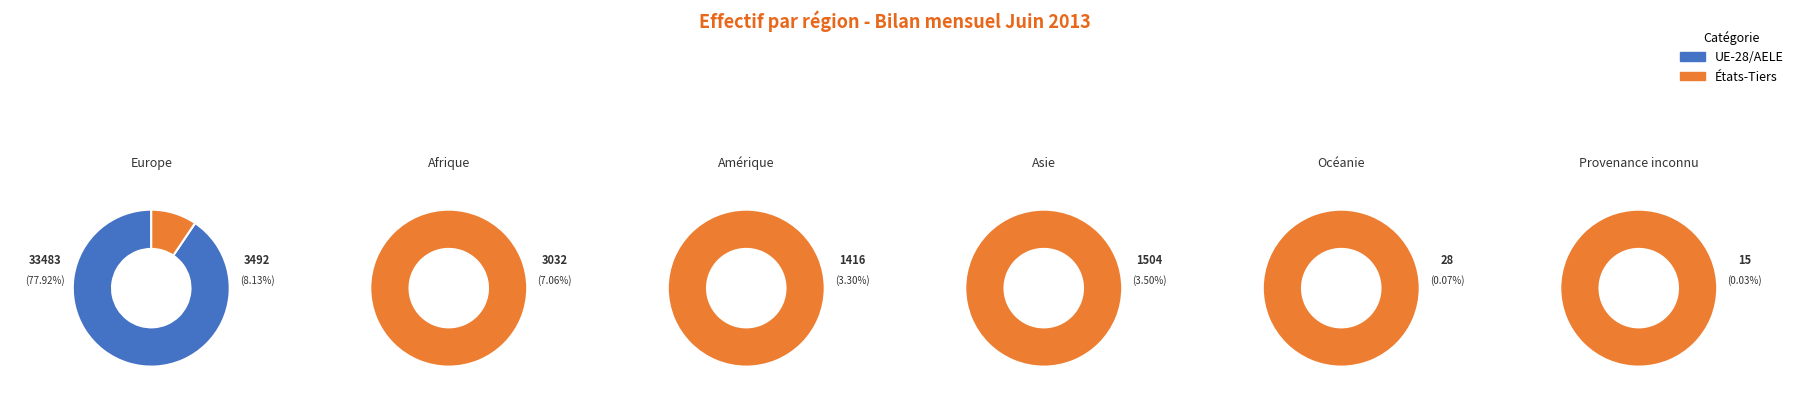

Which has a higher value, 5 or 3?

5